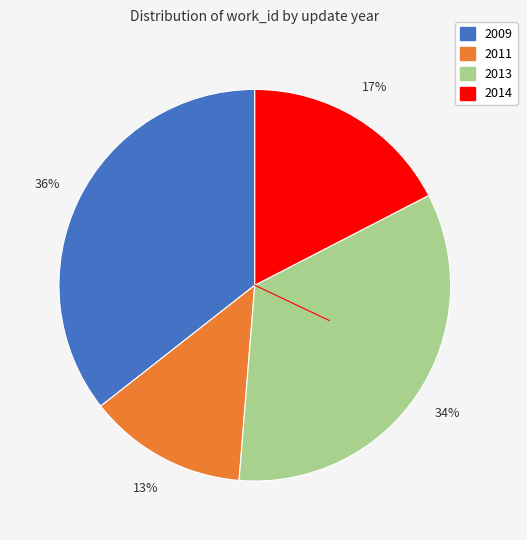

To the nearest percent, what is the average slice percentage?

25%